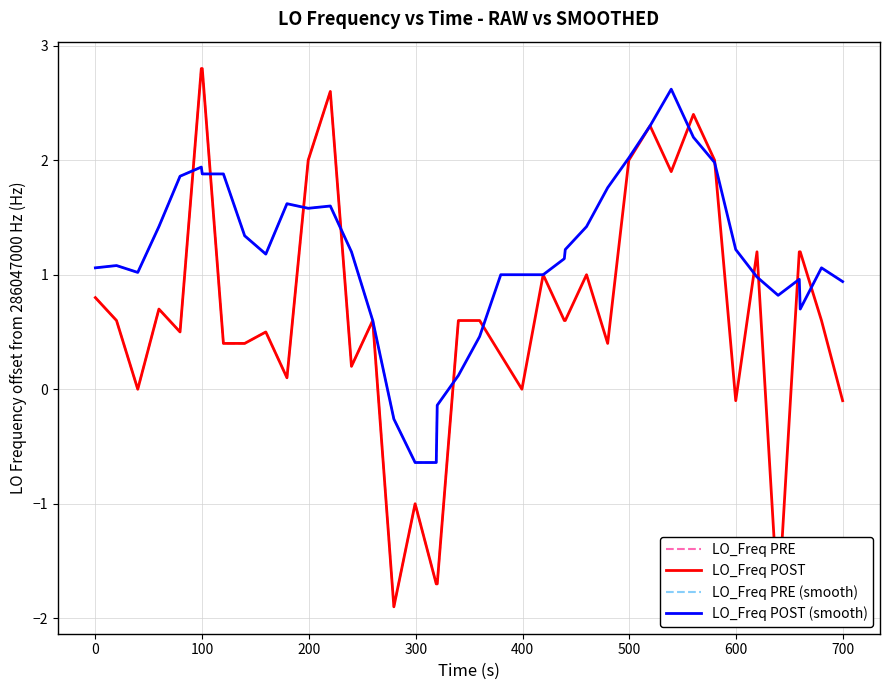

True or false: the data has more than 2 interior local peaks.

True